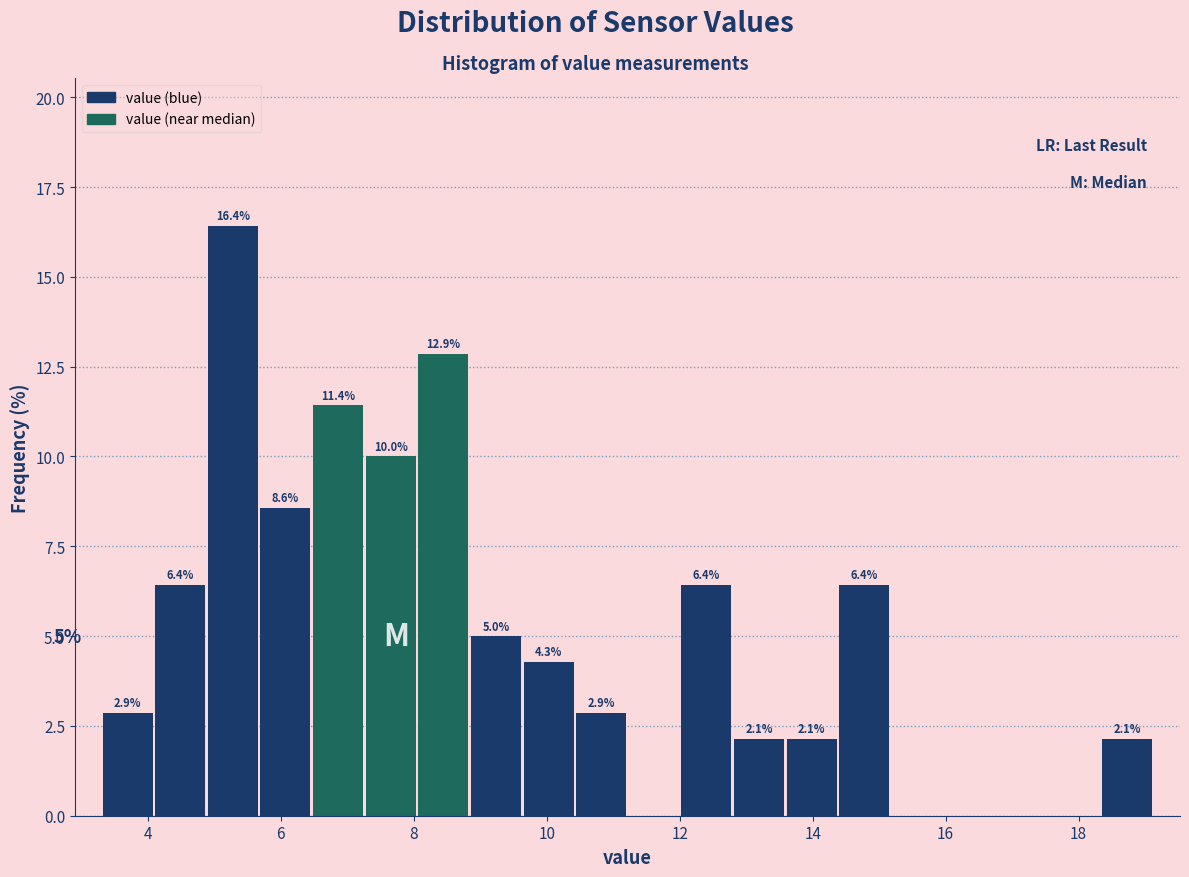

Read against the x-axis, roughly where is the centre of the tallest bar?

5.2